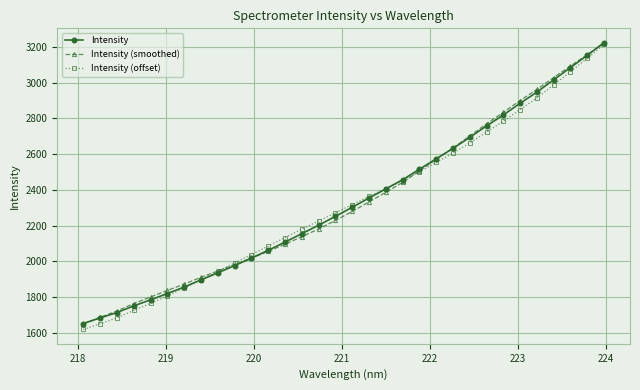

How many data points in Intensity (smoothed) are above 2279?

16